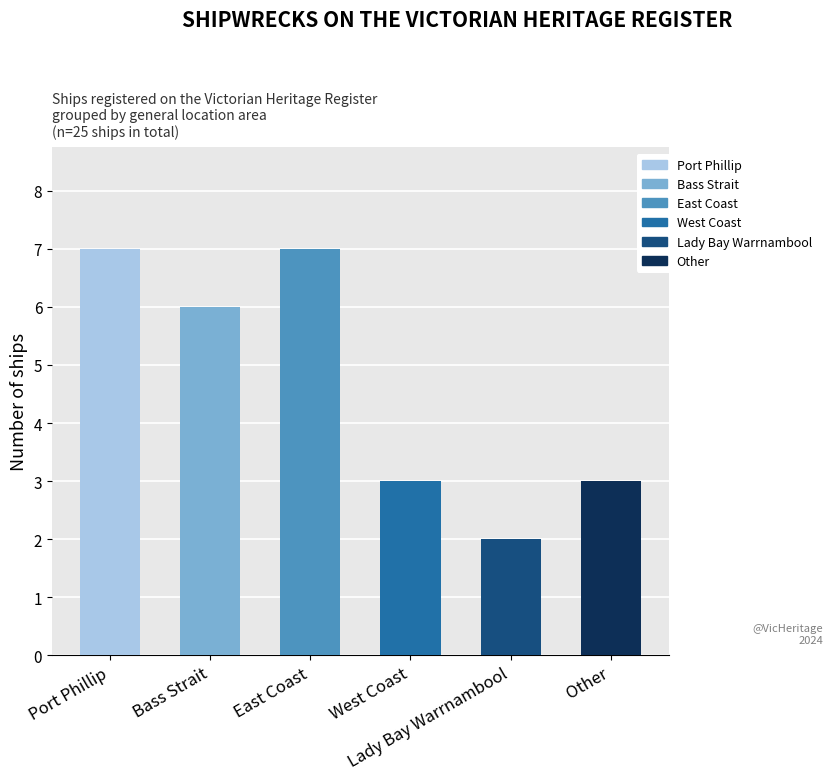

What is the difference between the maximum and minimum values?

5